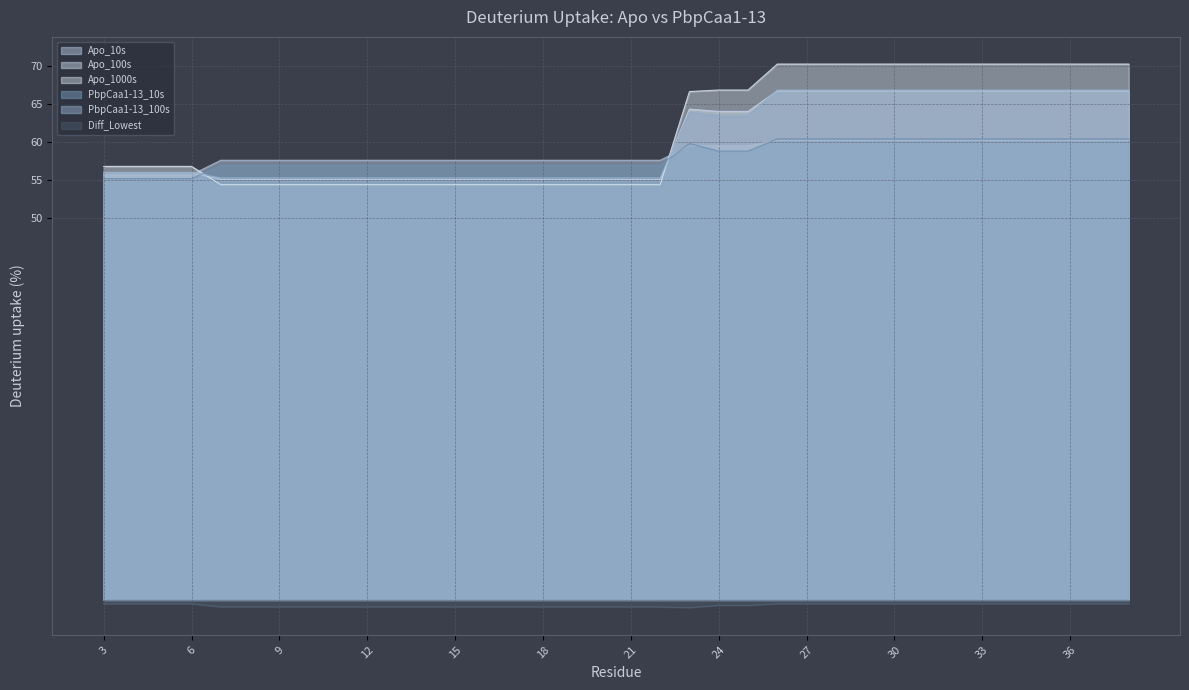

Reading left to right, what are all the values shown in this chart?

Apo_10s: 55.7	55.7	55.7	55.7	57.6	57.6	57.6	57.6	57.6	57.6	57.6	57.6	57.6	57.6	57.6	57.6	57.6	57.6	57.6	57.6	59.5	59.5	59.5	60.2	60.2	60.2	60.2	60.2	60.2	60.2	60.2	60.2	60.2	60.2	60.2	60.2
Apo_100s: 56.0	56.0	56.0	56.0	55.1	55.1	55.1	55.1	55.1	55.1	55.1	55.1	55.1	55.1	55.1	55.1	55.1	55.1	55.1	55.1	64.3	64.0	64.0	66.7	66.7	66.7	66.7	66.7	66.7	66.7	66.7	66.7	66.7	66.7	66.7	66.7
Apo_1000s: 56.8	56.8	56.8	56.8	54.4	54.4	54.4	54.4	54.4	54.4	54.4	54.4	54.4	54.4	54.4	54.4	54.4	54.4	54.4	54.4	66.6	66.8	66.8	70.2	70.2	70.2	70.2	70.2	70.2	70.2	70.2	70.2	70.2	70.2	70.2	70.2
PbpCaa1-13_10s: 55.2	55.2	55.2	55.2	56.9	56.9	56.9	56.9	56.9	56.9	56.9	56.9	56.9	56.9	56.9	56.9	56.9	56.9	56.9	56.9	59.8	58.8	58.8	60.4	60.4	60.4	60.4	60.4	60.4	60.4	60.4	60.4	60.4	60.4	60.4	60.4
PbpCaa1-13_100s: 56.0	56.0	56.0	56.0	55.3	55.3	55.3	55.3	55.3	55.3	55.3	55.3	55.3	55.3	55.3	55.3	55.3	55.3	55.3	55.3	63.9	63.4	63.4	66.8	66.8	66.8	66.8	66.8	66.8	66.8	66.8	66.8	66.8	66.8	66.8	66.8
Diff_Lowest: -0.5	-0.5	-0.5	-0.5	-0.9	-0.9	-0.9	-0.9	-0.9	-0.9	-0.9	-0.9	-0.9	-0.9	-0.9	-0.9	-0.9	-0.9	-0.9	-0.9	-1.0	-0.7	-0.7	-0.5	-0.5	-0.5	-0.5	-0.5	-0.5	-0.5	-0.5	-0.5	-0.5	-0.5	-0.5	-0.5